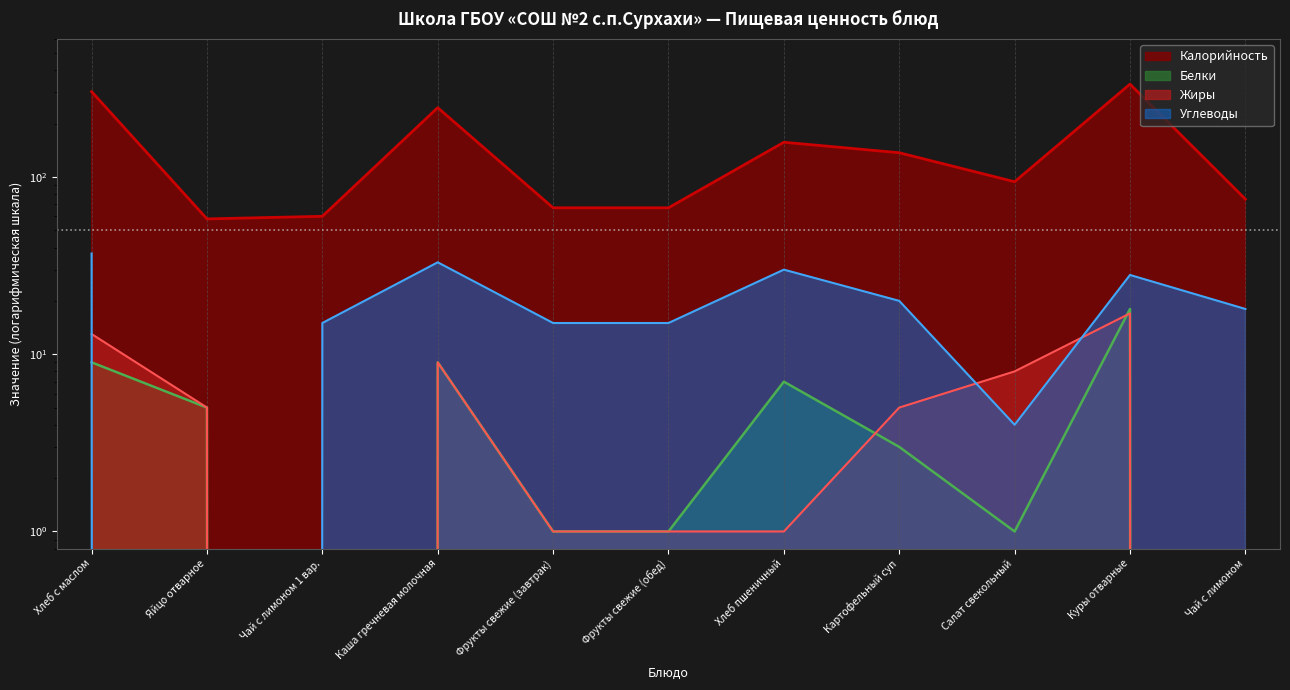

Does the chart display data point markers on the line(s)?

No